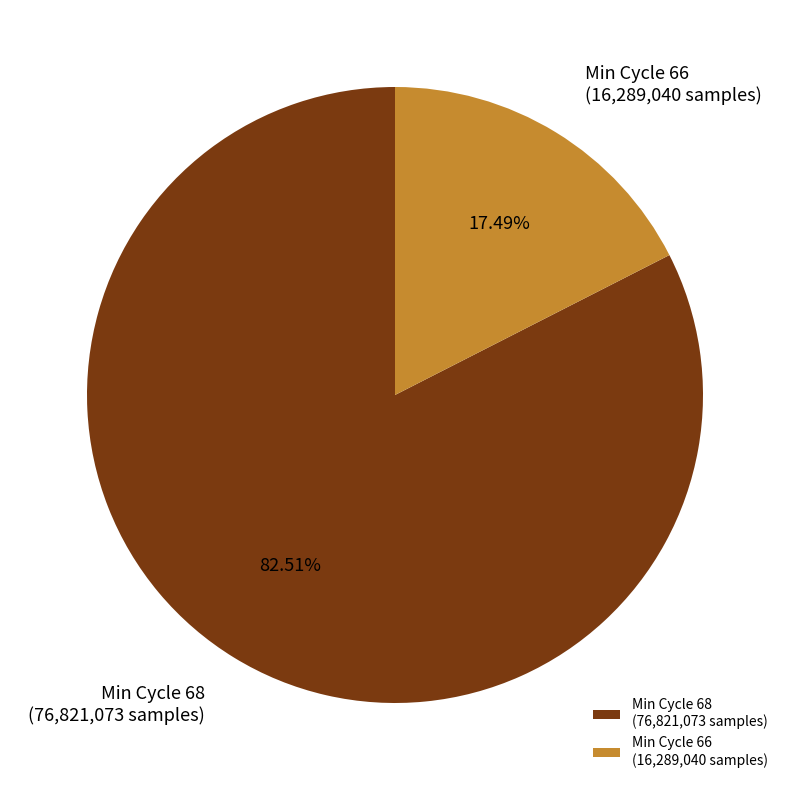

Between Min Cycle 68 (76,821,073 samples) and Min Cycle 66 (16,289,040 samples), which is larger?

Min Cycle 68 (76,821,073 samples)